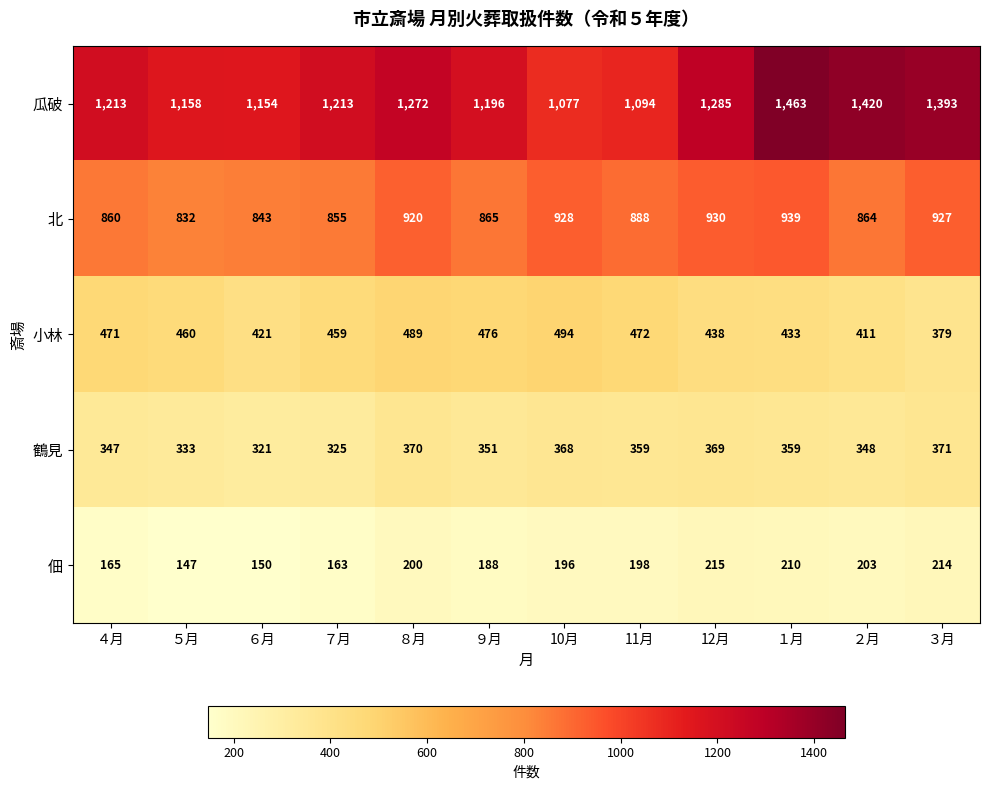

What value does the 鶴見 series have at 12月, to the nearest 5?

370